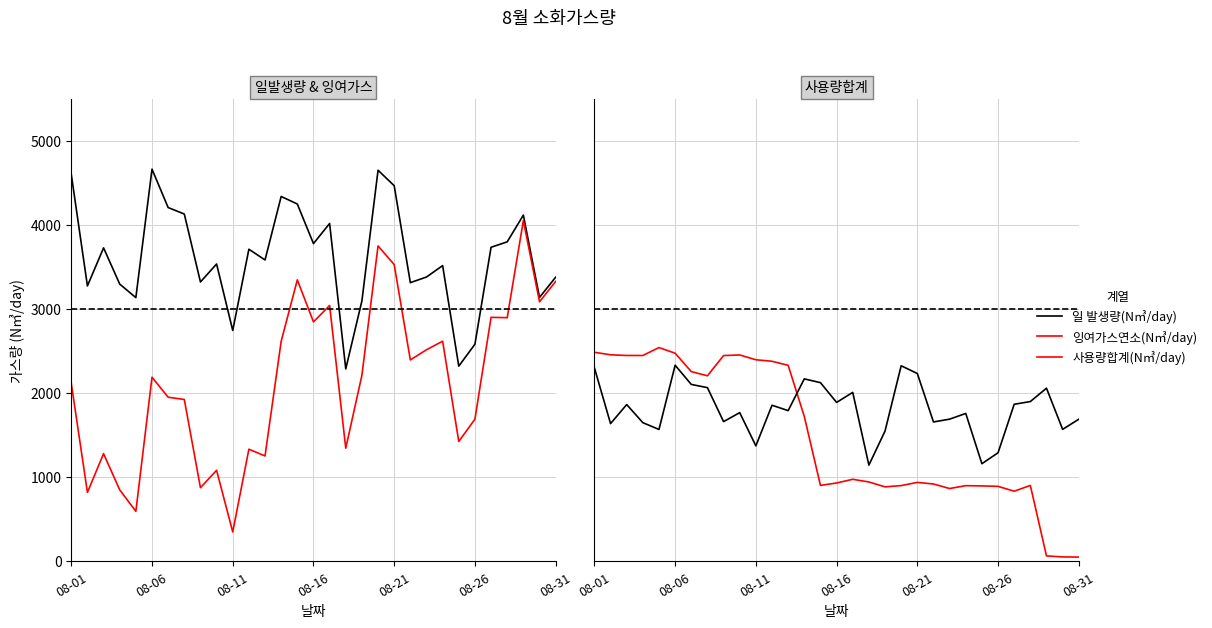

What is the value of the 참고(발생량×0.5) point at the 2nd from the left?

1639.0